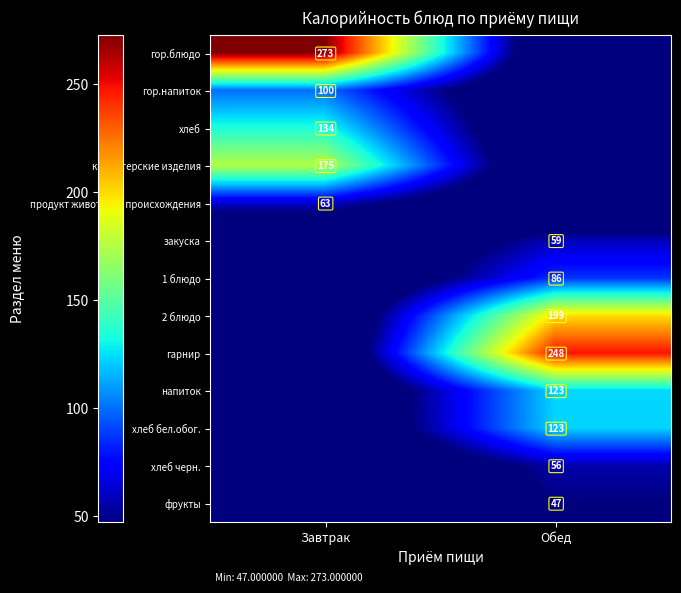

What is the total value across all series at Завтрак?

745.0